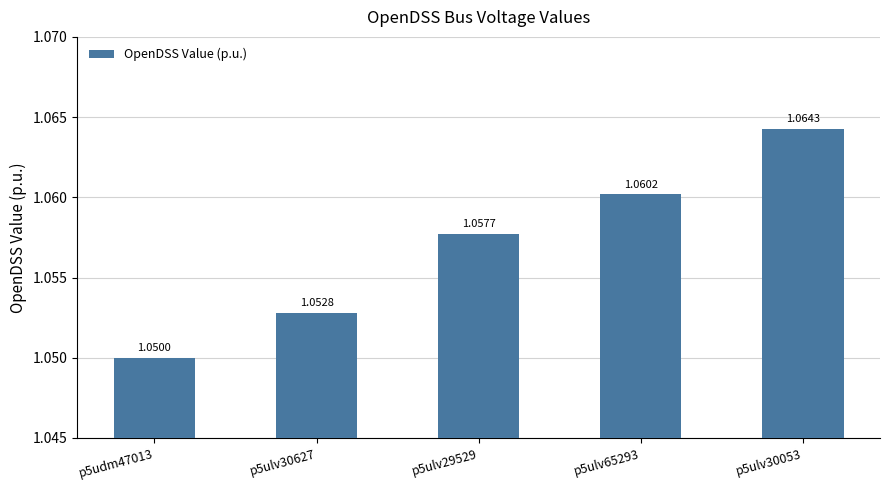

What position from the left is p5ulv29529?

3